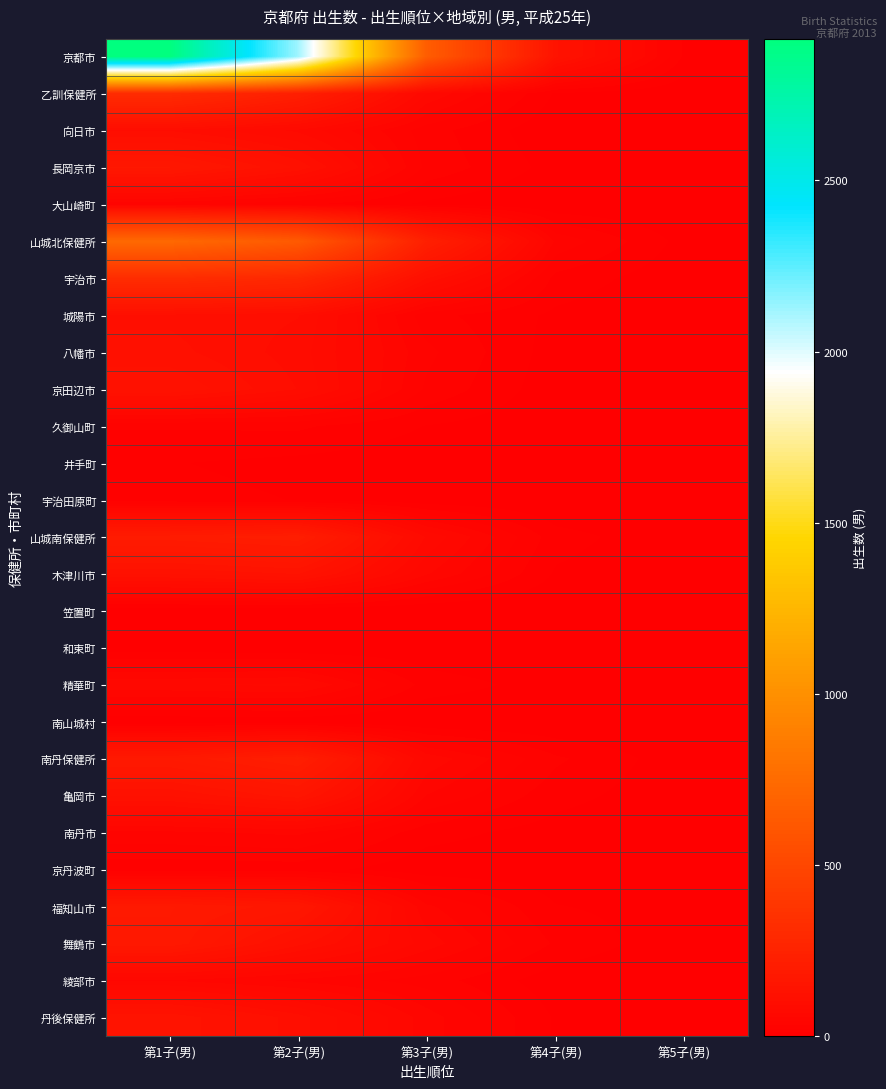

Reading right to left, extract all data points from this chart.

京都市: 第5子(男)=21	第4子(男)=139	第3子(男)=652	第2子(男)=2121	第1子(男)=2914
乙訓保健所: 第5子(男)=2	第4子(男)=10	第3子(男)=68	第2子(男)=225	第1子(男)=310
向日市: 第5子(男)=0	第4子(男)=2	第3子(男)=28	第2子(男)=77	第1子(男)=101
長岡京市: 第5子(男)=2	第4子(男)=7	第3子(男)=31	第2子(男)=123	第1子(男)=172
大山崎町: 第5子(男)=0	第4子(男)=1	第3子(男)=9	第2子(男)=25	第1子(男)=37
山城北保健所: 第5子(男)=7	第4子(男)=43	第3子(男)=228	第2子(男)=633	第1子(男)=735
宇治市: 第5子(男)=3	第4子(男)=19	第3子(男)=114	第2子(男)=287	第1子(男)=319
城陽市: 第5子(男)=1	第4子(男)=9	第3子(男)=27	第2子(男)=103	第1子(男)=111
八幡市: 第5子(男)=0	第4子(男)=6	第3子(男)=37	第2子(男)=97	第1子(男)=118
京田辺市: 第5子(男)=1	第4子(男)=4	第3子(男)=32	第2子(男)=102	第1子(男)=136
久御山町: 第5子(男)=1	第4子(男)=3	第3子(男)=11	第2子(男)=25	第1子(男)=24
井手町: 第5子(男)=0	第4子(男)=2	第3子(男)=4	第2子(男)=8	第1子(男)=12
宇治田原町: 第5子(男)=1	第4子(男)=0	第3子(男)=3	第2子(男)=11	第1子(男)=15
山城南保健所: 第5子(男)=3	第4子(男)=16	第3子(男)=78	第2子(男)=213	第1子(男)=200
木津川市: 第5子(男)=2	第4子(男)=10	第3子(男)=58	第2子(男)=137	第1子(男)=126
笠置町: 第5子(男)=0	第4子(男)=0	第3子(男)=0	第2子(男)=1	第1子(男)=1
和束町: 第5子(男)=0	第4子(男)=0	第3子(男)=2	第2子(男)=1	第1子(男)=4
精華町: 第5子(男)=1	第4子(男)=6	第3子(男)=18	第2子(男)=71	第1子(男)=67
南山城村: 第5子(男)=0	第4子(男)=0	第3子(男)=0	第2子(男)=3	第1子(男)=2
南丹保健所: 第5子(男)=4	第4子(男)=25	第3子(男)=65	第2子(男)=218	第1子(男)=184
亀岡市: 第5子(男)=3	第4子(男)=16	第3子(男)=45	第2子(男)=154	第1子(男)=126
南丹市: 第5子(男)=1	第4子(男)=6	第3子(男)=16	第2子(男)=48	第1子(男)=43
京丹波町: 第5子(男)=0	第4子(男)=3	第3子(男)=4	第2子(男)=16	第1子(男)=15
福知山市: 第5子(男)=6	第4子(男)=12	第3子(男)=48	第2子(男)=165	第1子(男)=183
舞鶴市: 第5子(男)=3	第4子(男)=21	第3子(男)=63	第2子(男)=118	第1子(男)=180
綾部市: 第5子(男)=0	第4子(男)=4	第3子(男)=29	第2子(男)=43	第1子(男)=56
丹後保健所: 第5子(男)=3	第4子(男)=10	第3子(男)=51	第2子(男)=108	第1子(男)=146